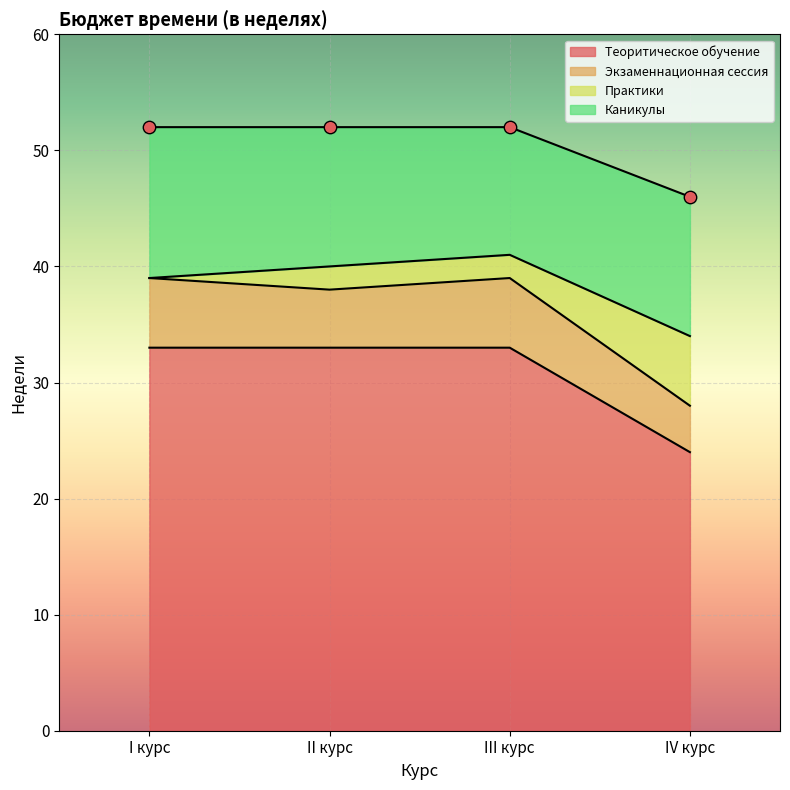

Which series has the largest Y range (max minus min)?

Теоритическое обучение